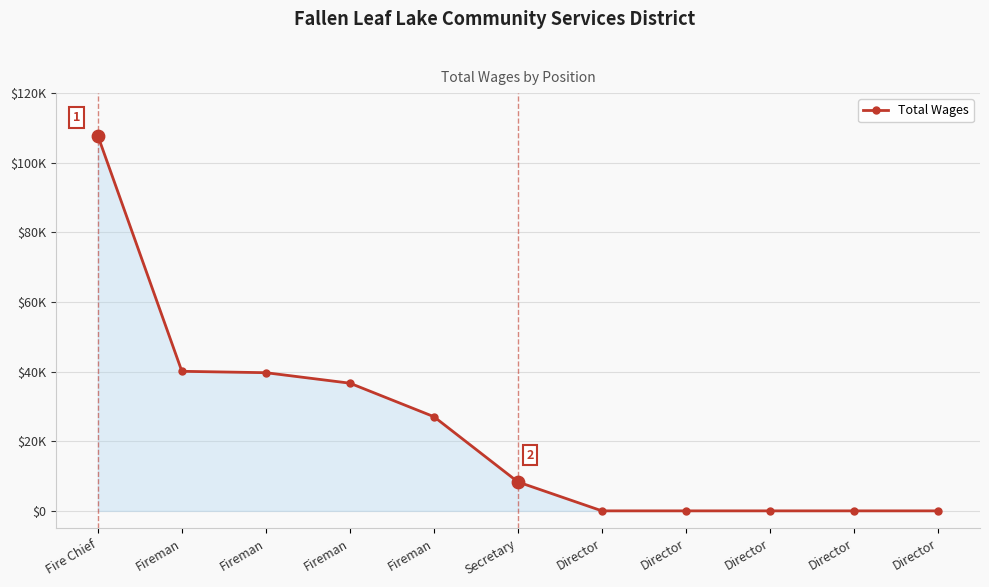

Which has a higher value, Director or Fireman?

Fireman